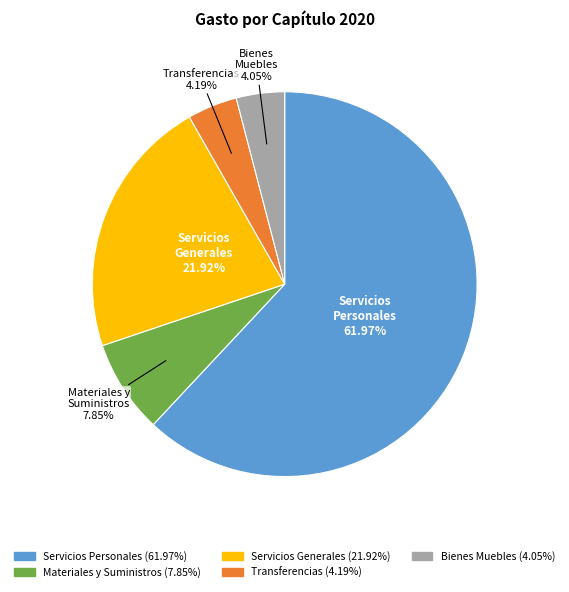

To the nearest percent, what is the difference between the largest and smallest slice percentages?

58%